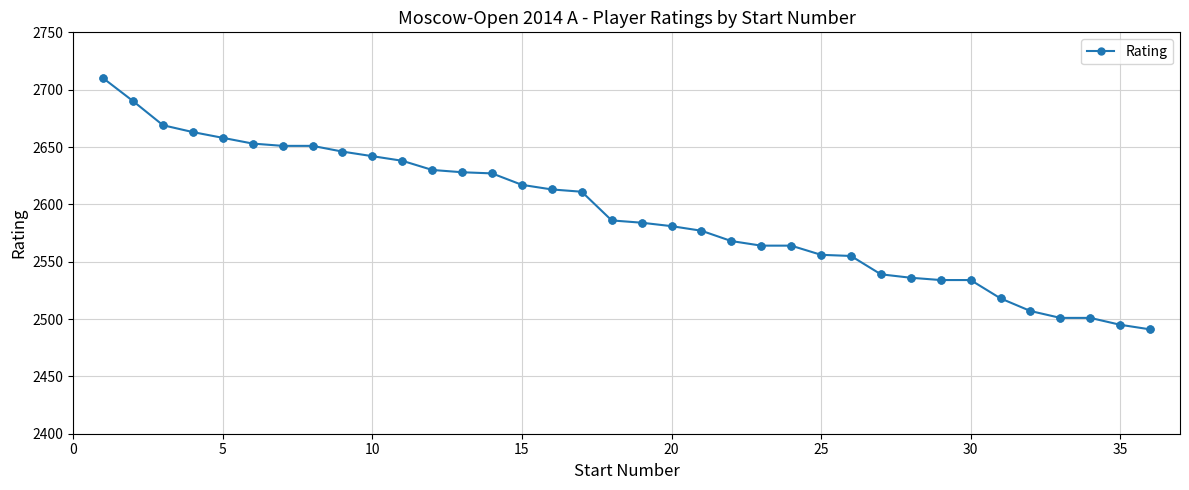

What is the value of the 1st point from the left?

2710